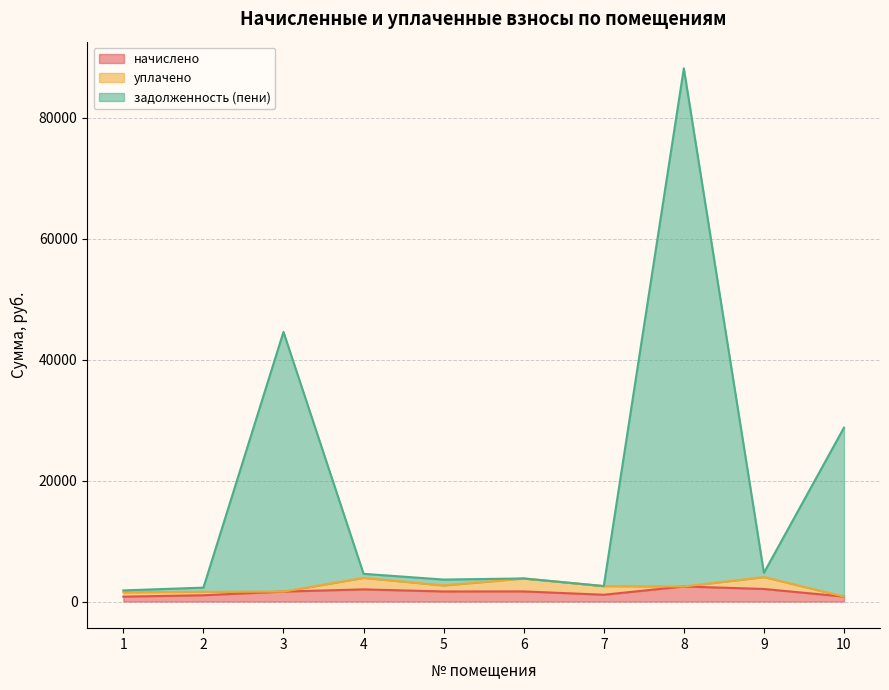

At which category is the sum across all series the highest?

8